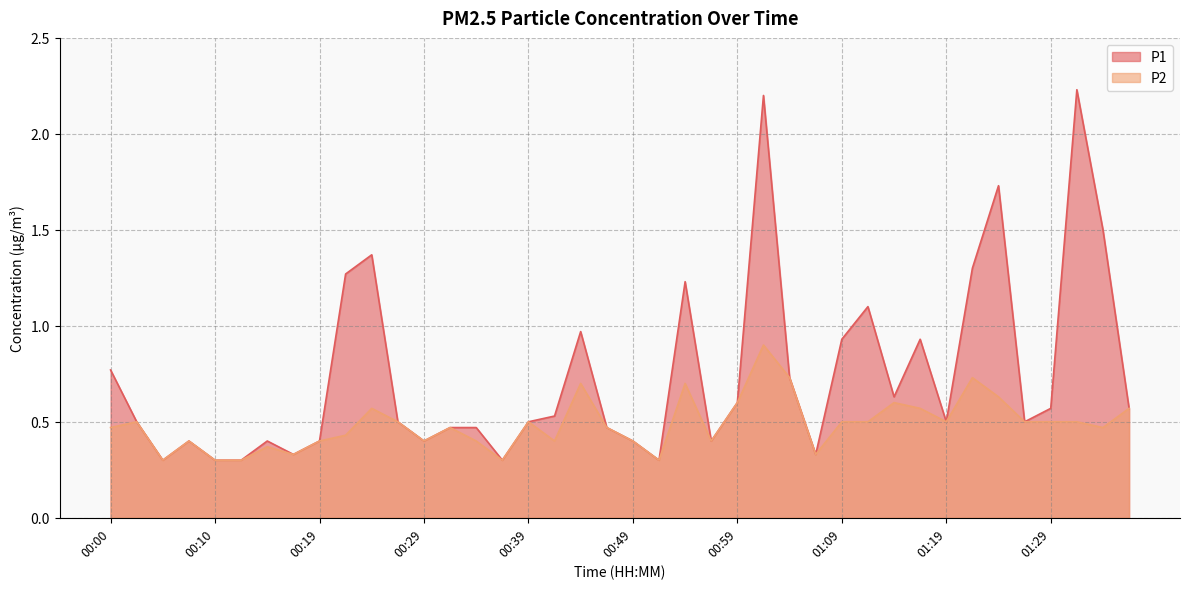

What is the label of the 17th point from the right?

00:57